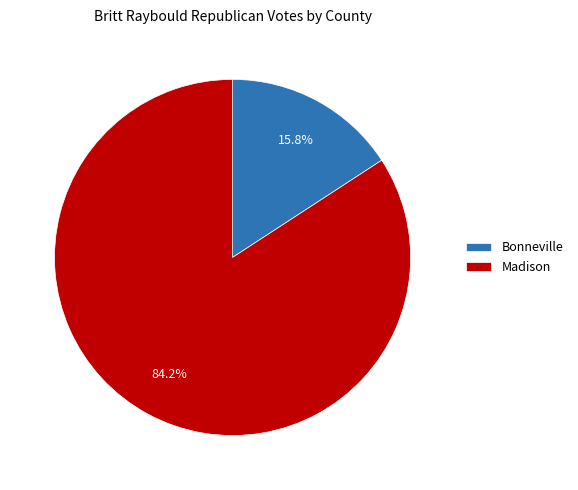

To the nearest percent, what is the difference between the largest and smallest slice percentages?

68%